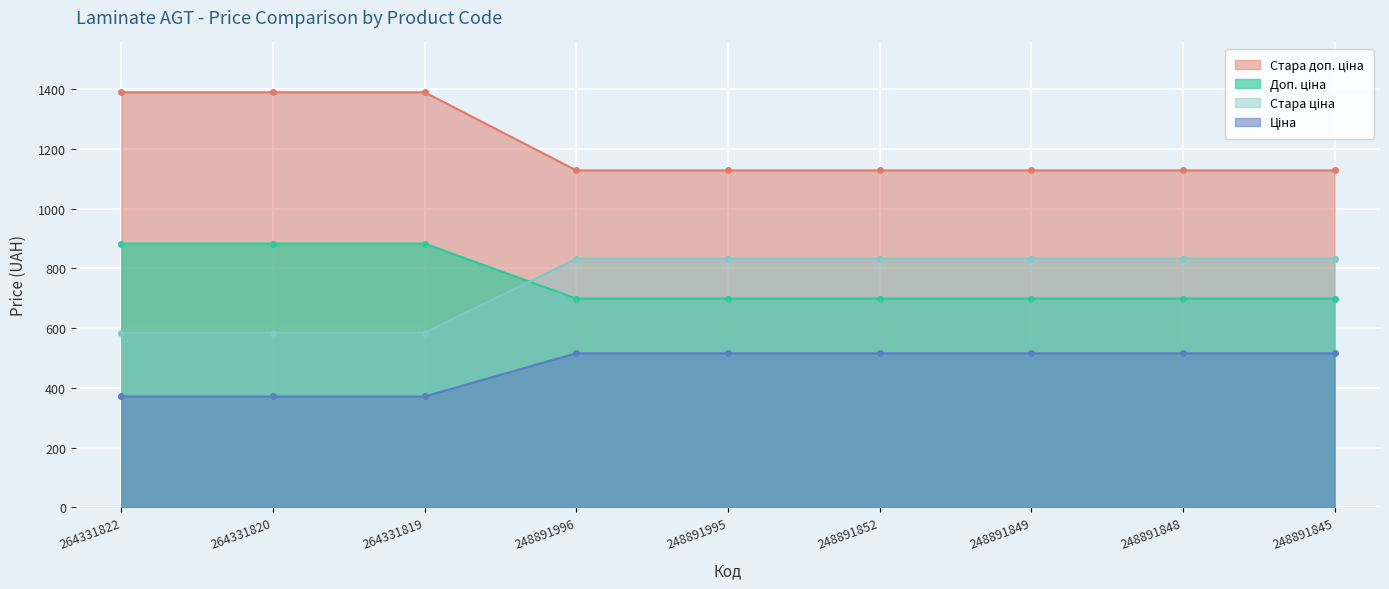

At which category does the chart reach its minimum across all series?

264331822